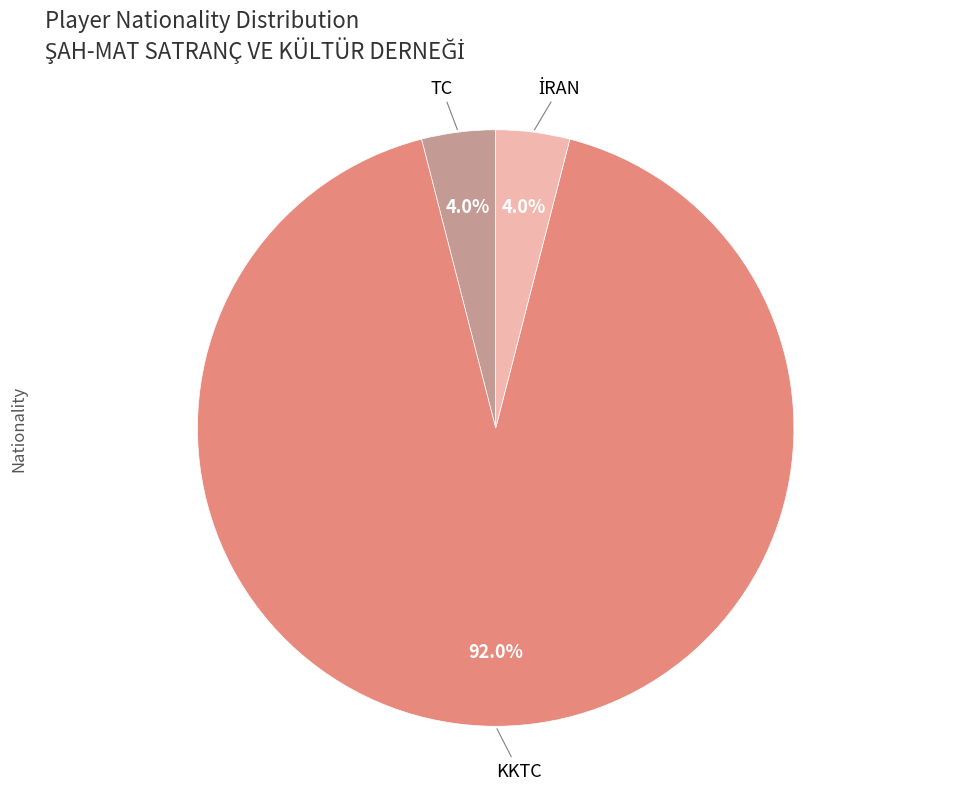

Is there any slice that represents more than half of the pie?

Yes